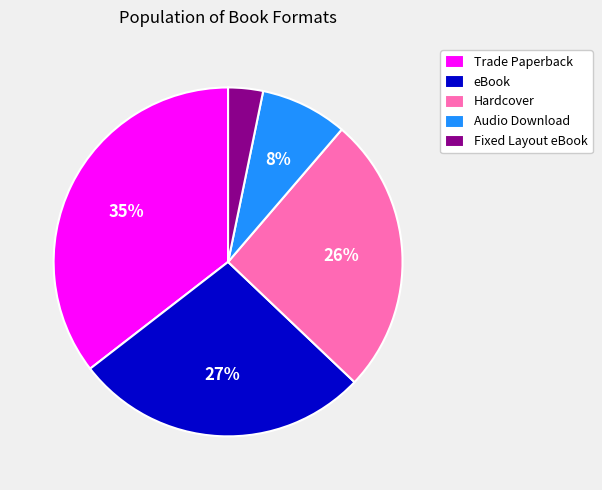

Does any single category account for the majority?

No